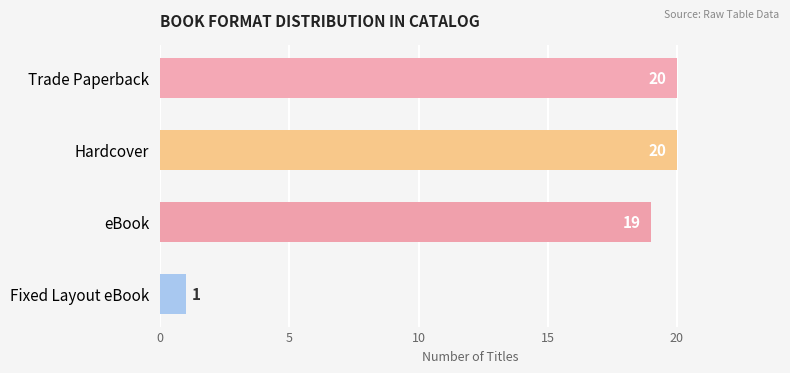

What is the sum of all values?

60